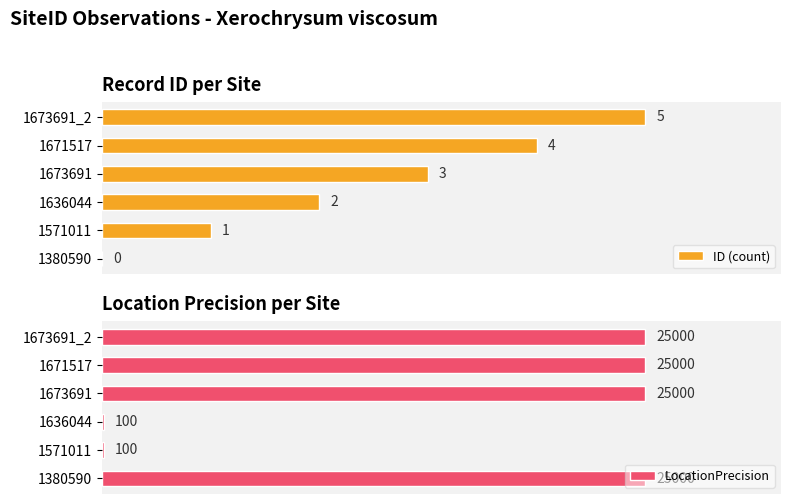

How many values in the ID (count) series are below 3?

3